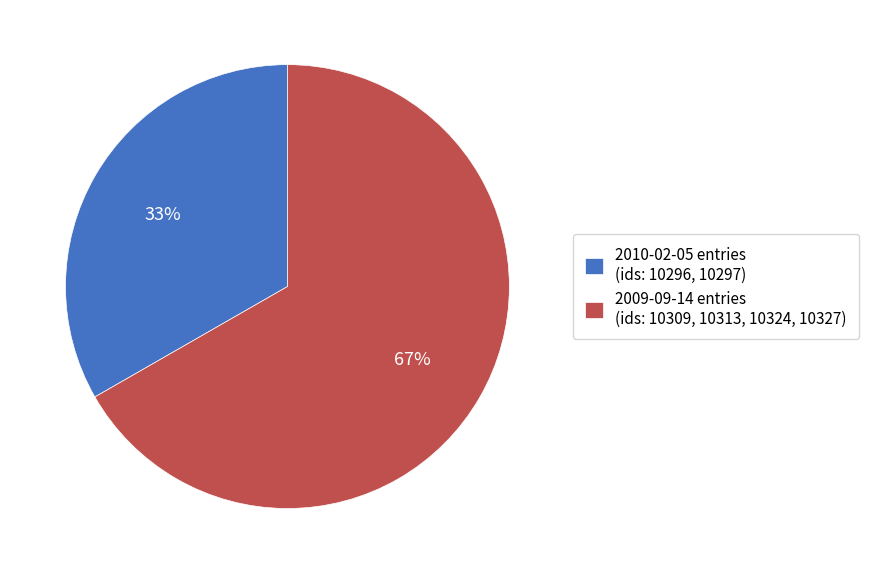

Which category has the smallest portion of the pie?

2010-02-05 entries (ids: 10296, 10297)